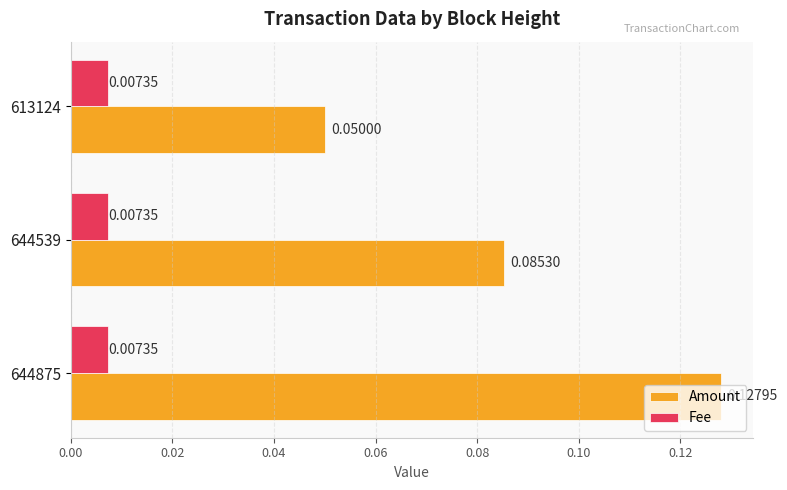

How many distinct data groups are displayed?

2